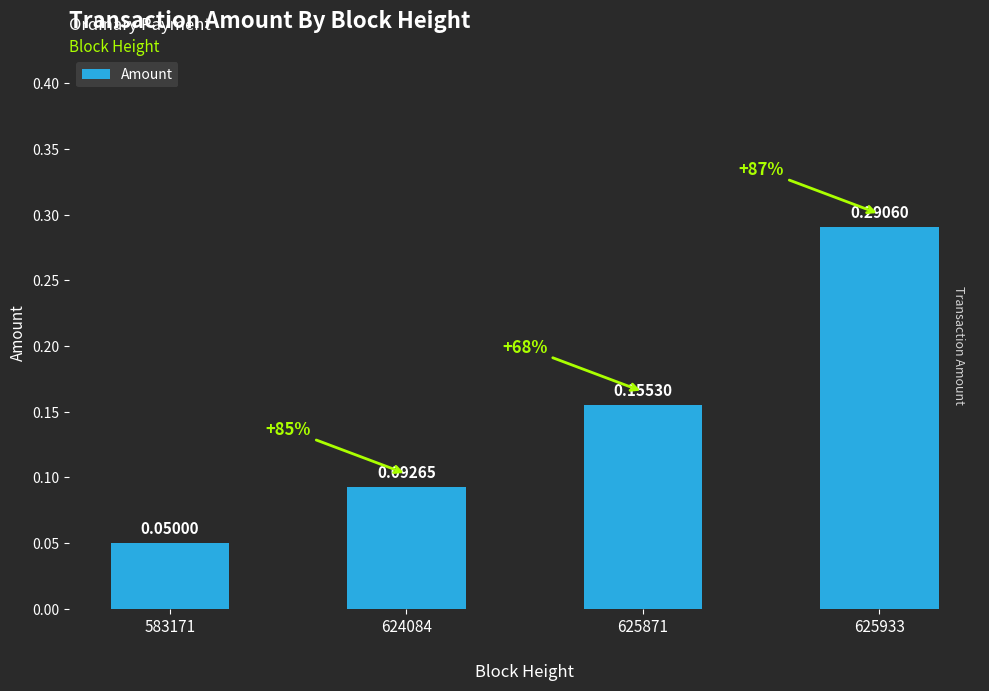

List the labels in order of value, largest first.

625933, 625871, 624084, 583171